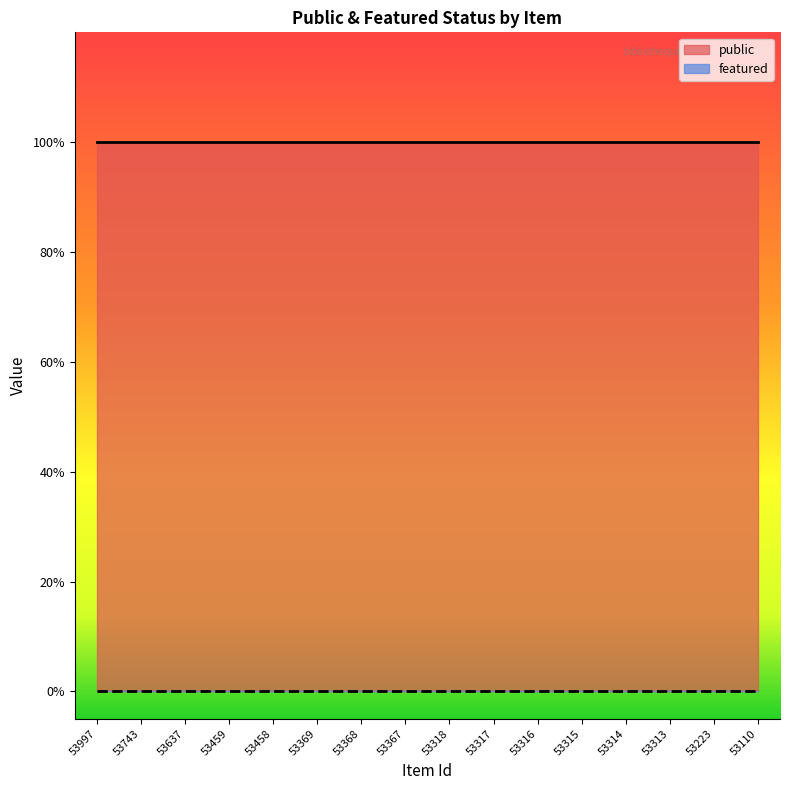

What is the total value across all series at 53369?

1